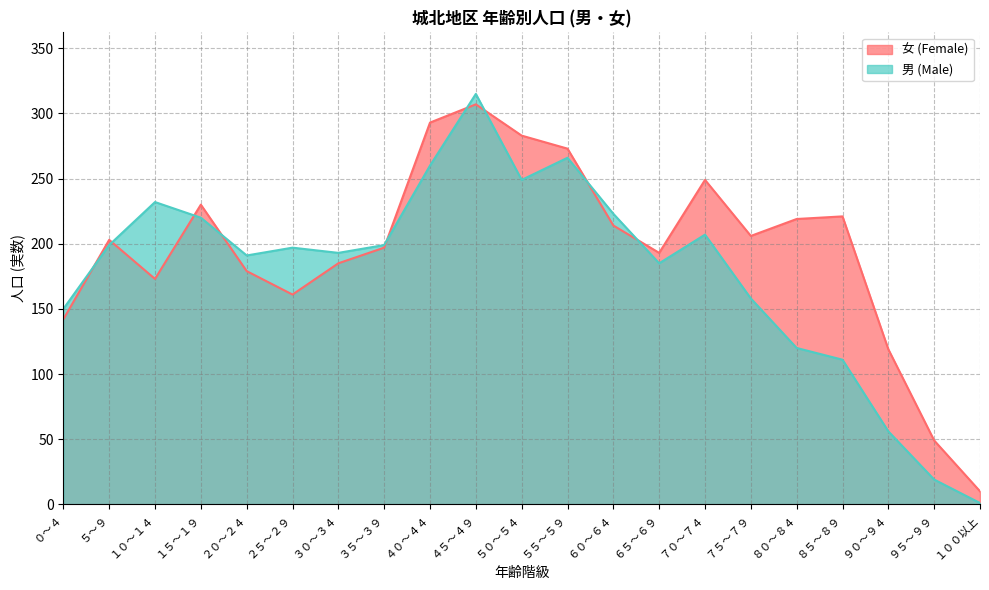

True or false: 男 (Male) and 女 (Female) intersect in this chart.

True